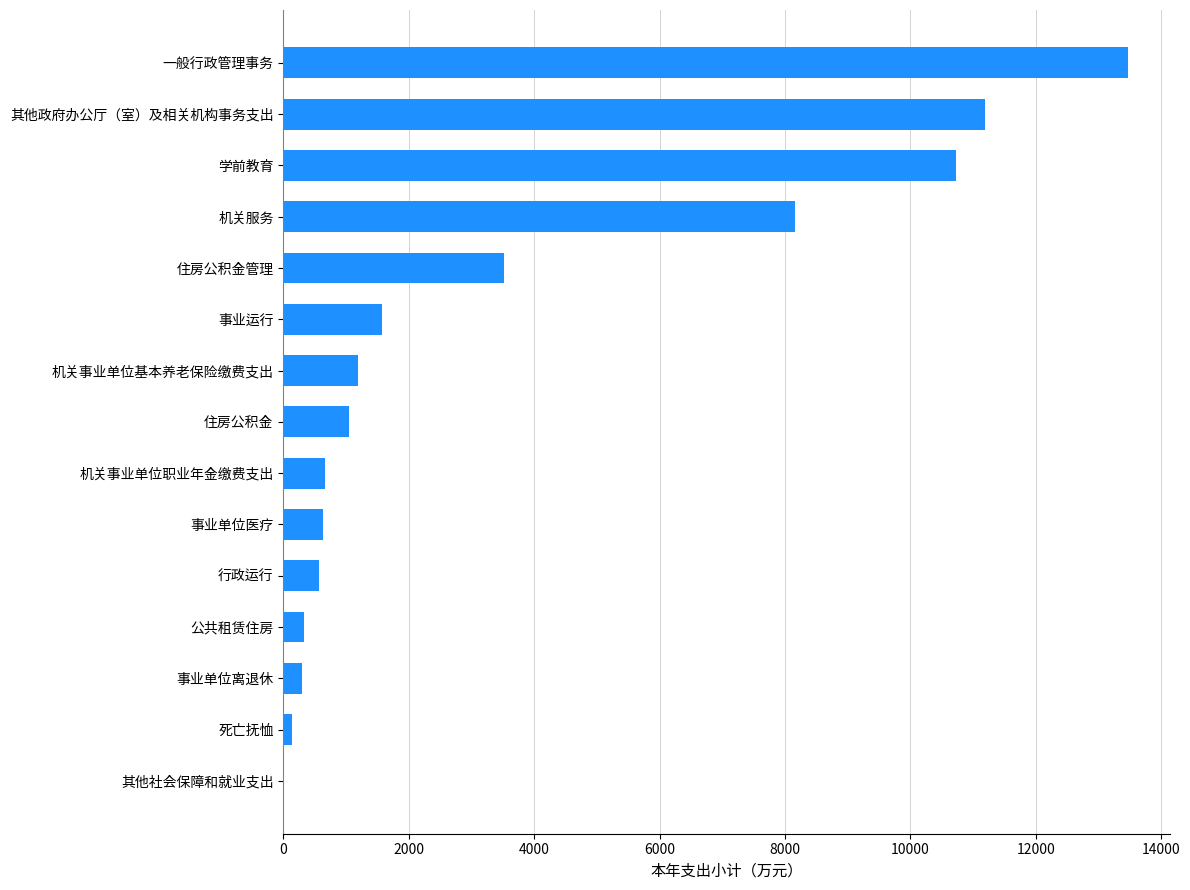

The value at 住房公积金管理 is 3516.1. True or false?

True